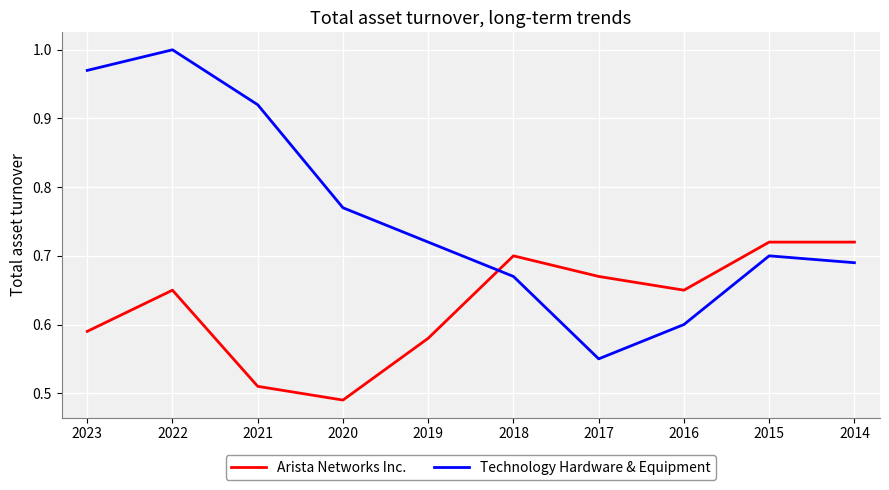

Which series has the largest total across all categories?

Technology Hardware & Equipment